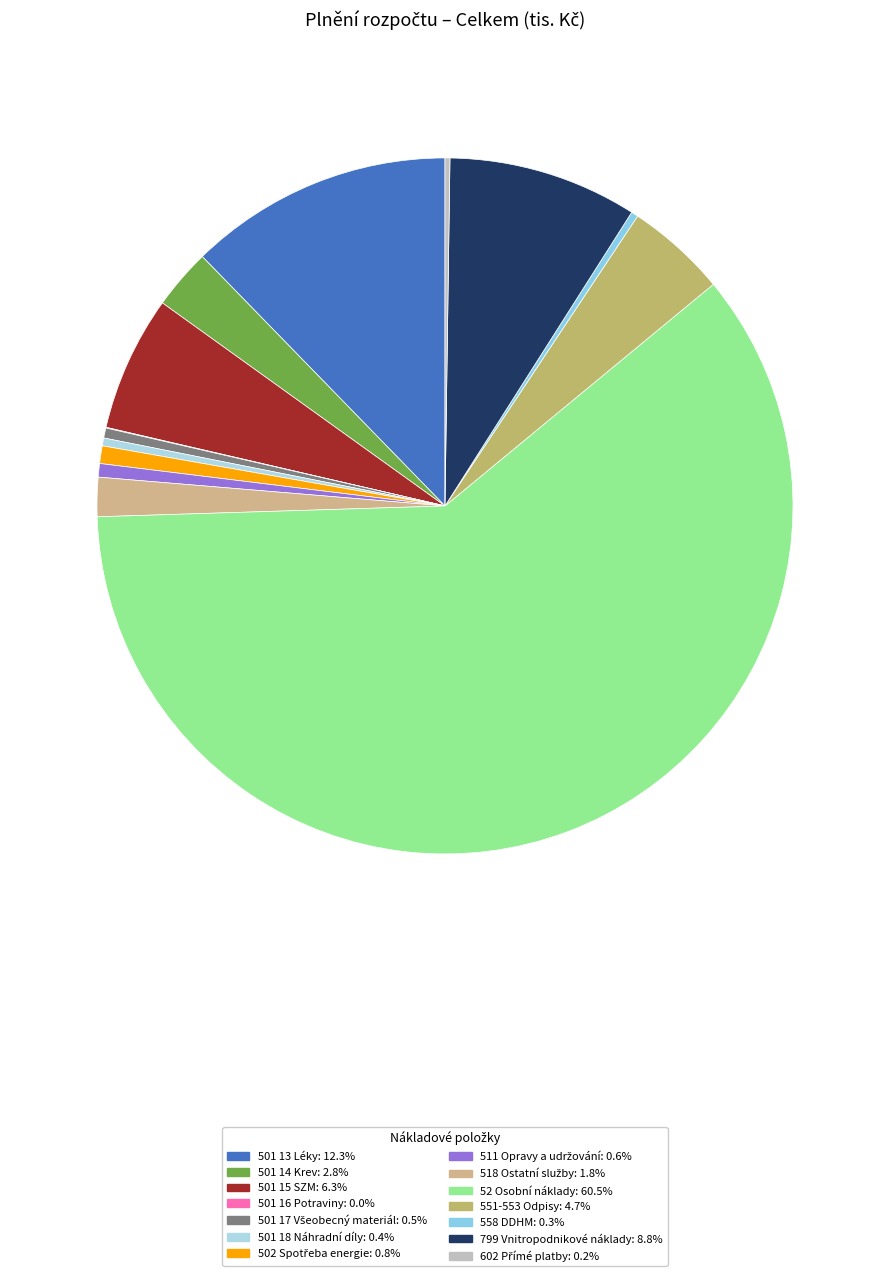

Rank the categories by value from lowest to highest.

501 16 Potraviny, 602 Přímé platby, 558 DDHM, 501 18 Náhradní díly, 501 17 Všeobecný materiál, 511 Opravy a udržování, 502 Spotřeba energie, 518 Ostatní služby, 501 14 Krev, 551-553 Odpisy, 501 15 SZM, 799 Vnitropodnikové náklady, 501 13 Léky, 52 Osobní náklady